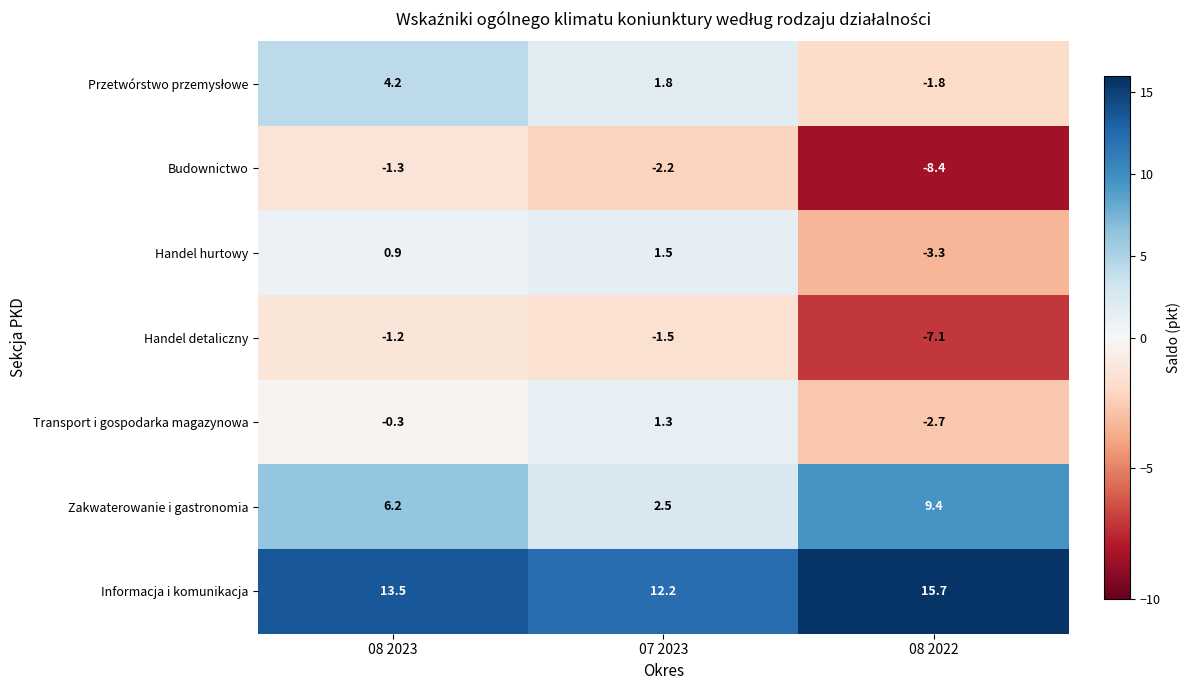

True or false: Informacja i komunikacja has a value of 15.7 at 08 2022.

True